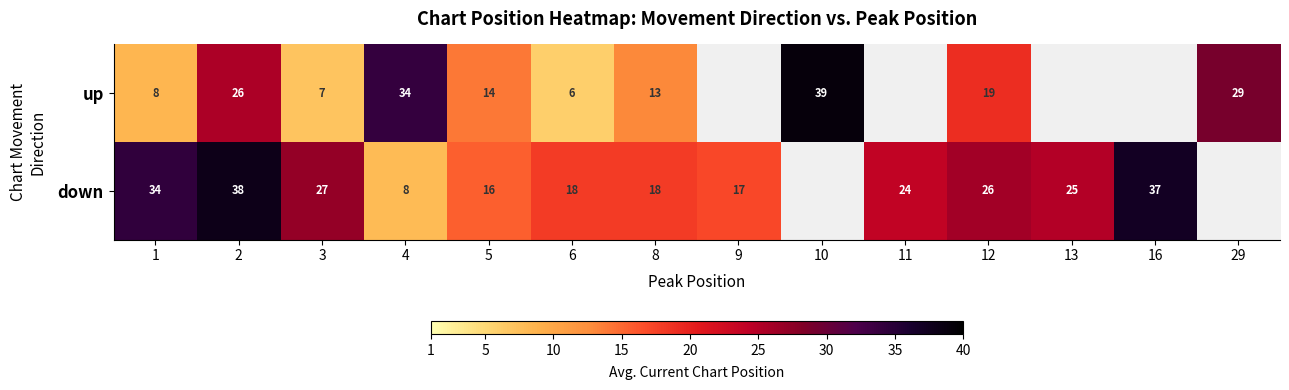

At 5, list the series in order from smallest to largest.

up, down